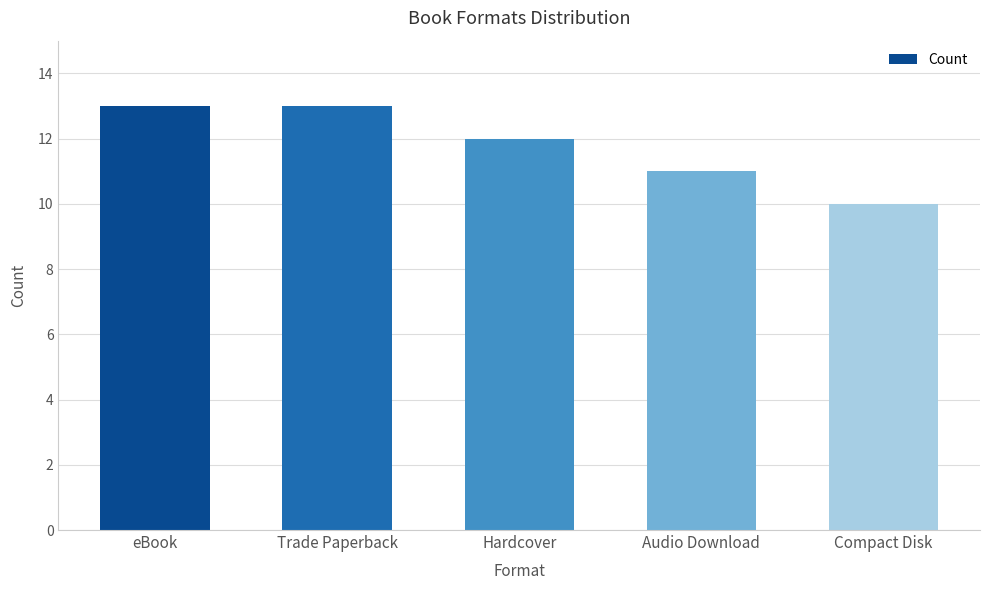

How many data points does each series have?

5